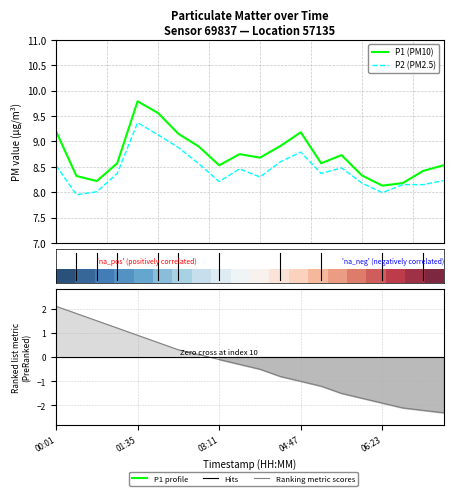

How many categories are shown in the chart?

20